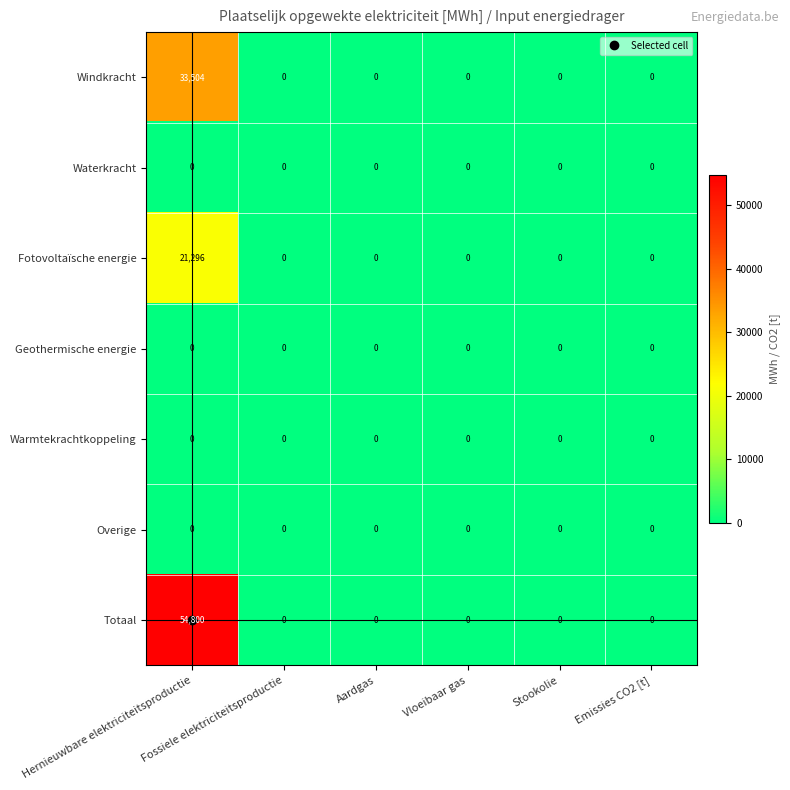

What is the maximum value shown in the chart?

54800